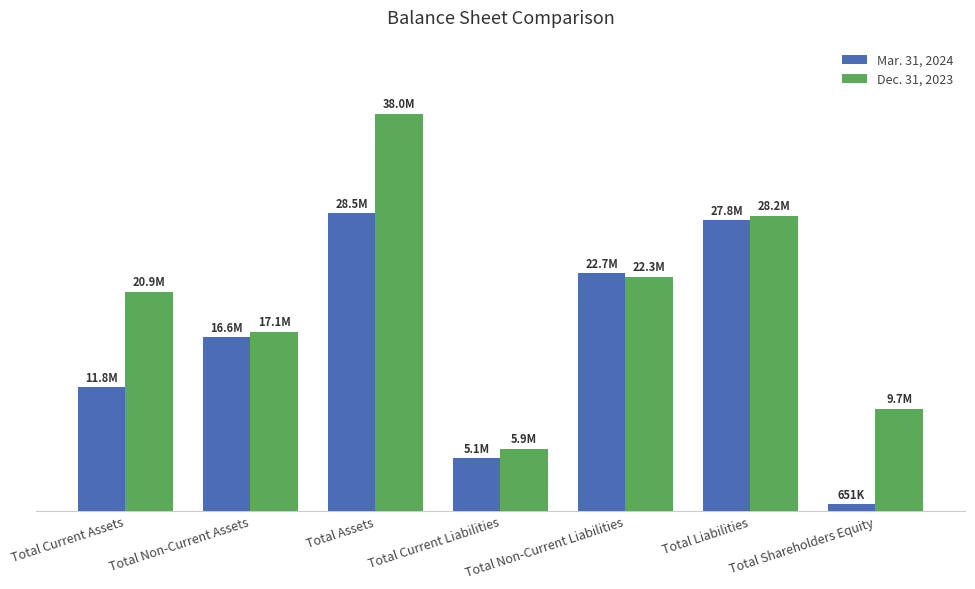

What are all the series names shown in the legend?

Mar. 31, 2024, Dec. 31, 2023